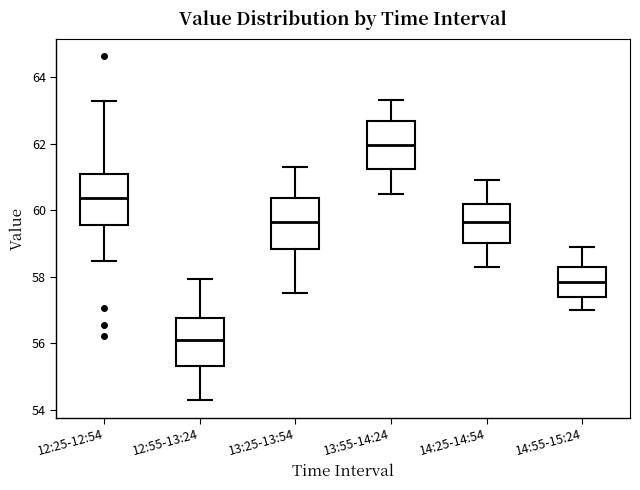

Reading left to right, read every box against the y-axis: the position of its median line, the range the box covers, and the ends of its whiskers. The values are not printed on the chart, so give them approximately, as read against the axis.

12:25-12:54: median 60.4, box 59.6 to 61.0, whiskers 58.4 to 63.2
12:55-13:24: median 56.2, box 55.4 to 56.8, whiskers 54.2 to 58.0
13:25-13:54: median 59.6, box 58.8 to 60.4, whiskers 57.6 to 61.4
13:55-14:24: median 62.0, box 61.2 to 62.6, whiskers 60.6 to 63.4
14:25-14:54: median 59.6, box 59.0 to 60.2, whiskers 58.4 to 61.0
14:55-15:24: median 57.8, box 57.4 to 58.4, whiskers 57.0 to 59.0